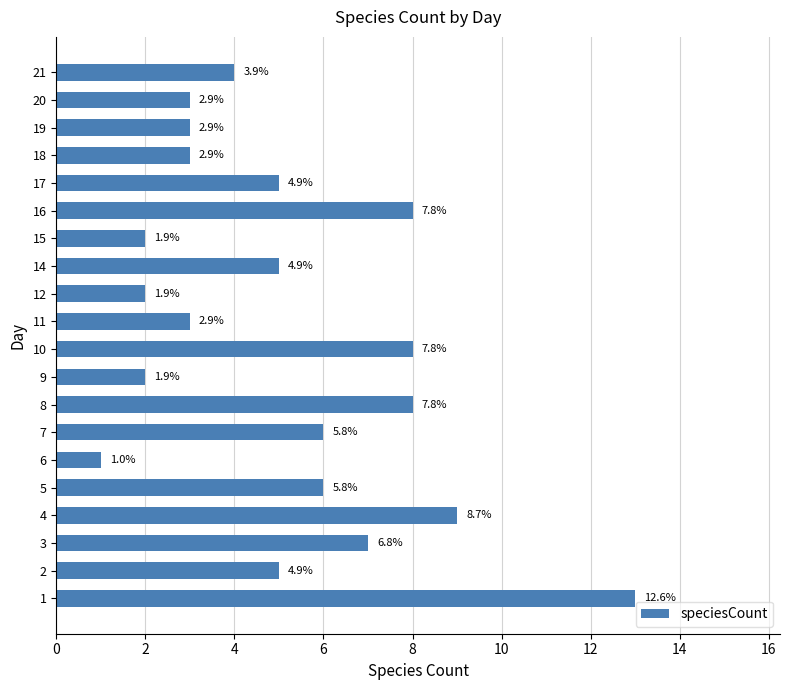

What is the greatest value displayed?

13